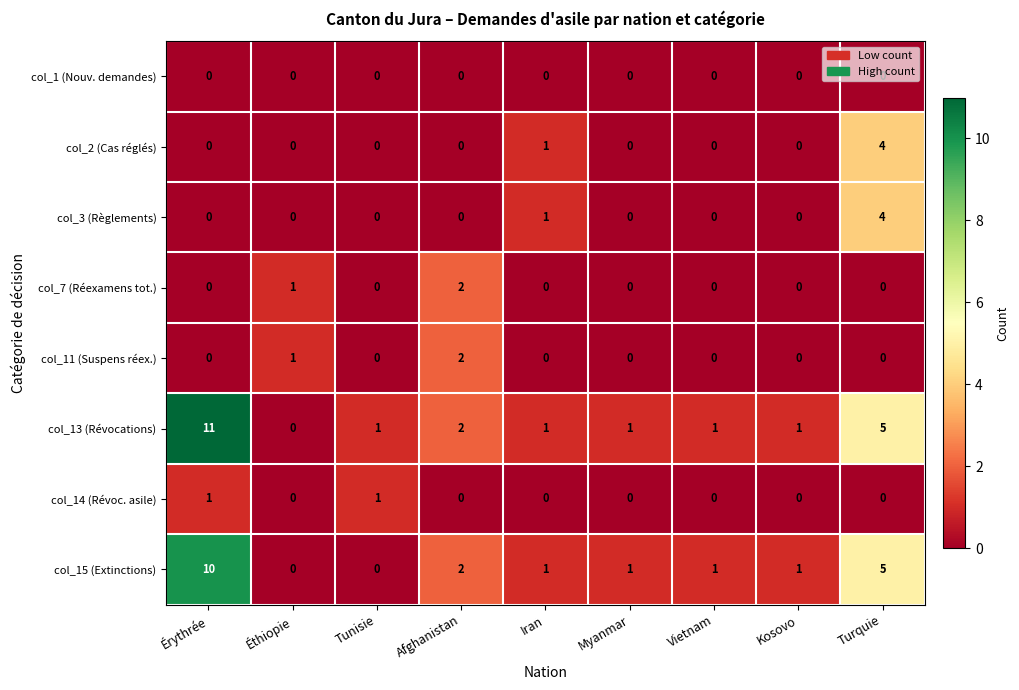

Where does the col_13 (Révocations) series first go above 1?

Érythrée